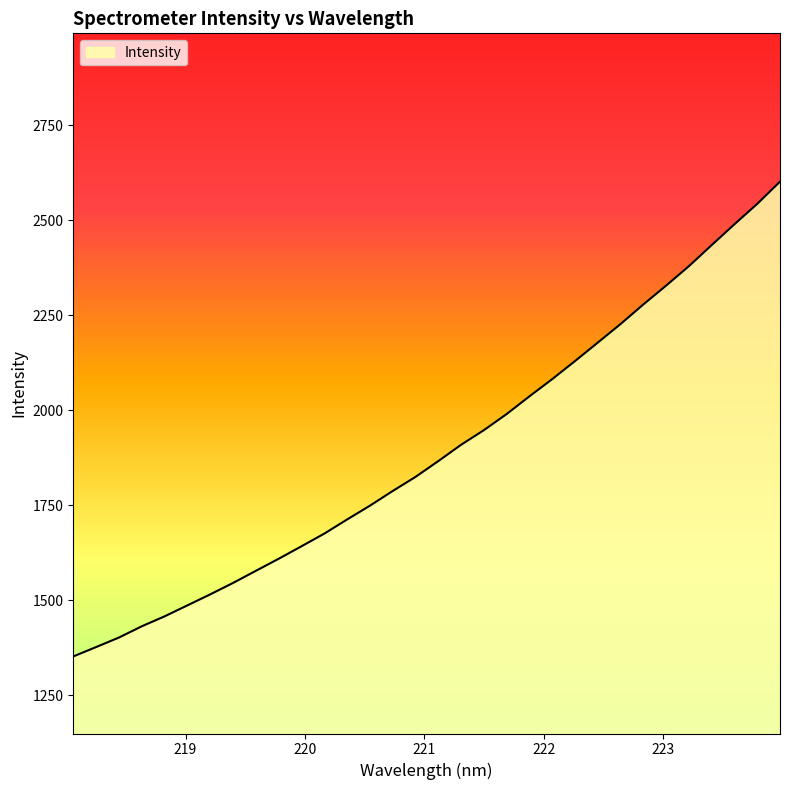

What is the smallest value displayed?

1351.9